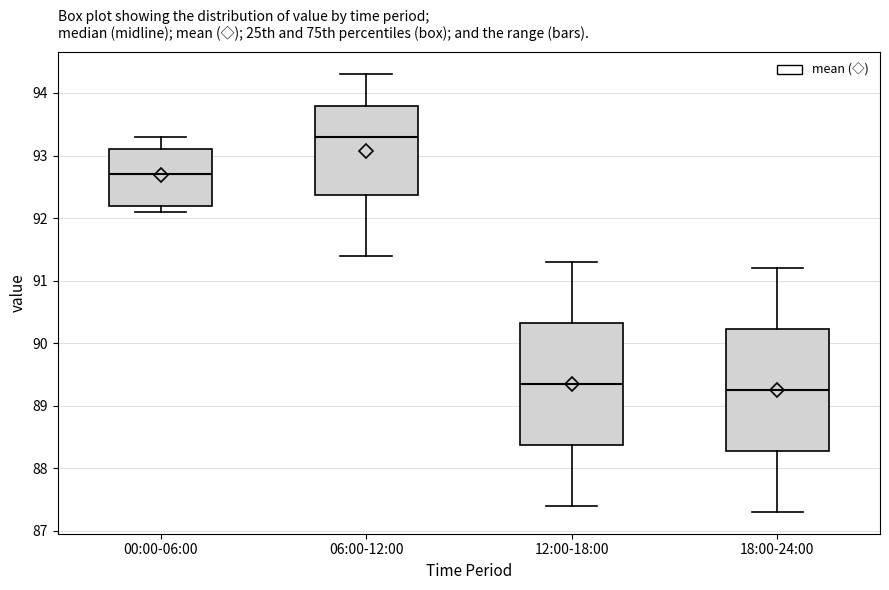

Reading left to right, read every box against the y-axis: the position of its median line, the range the box covers, and the ends of its whiskers. The values are not printed on the chart, so give them approximately, as read against the axis.

00:00-06:00: median 92.7, box 92.2 to 93.1, whiskers 92.1 to 93.3
06:00-12:00: median 93.3, box 92.4 to 93.8, whiskers 91.4 to 94.3
12:00-18:00: median 89.4, box 88.4 to 90.3, whiskers 87.4 to 91.3
18:00-24:00: median 89.3, box 88.3 to 90.2, whiskers 87.3 to 91.2